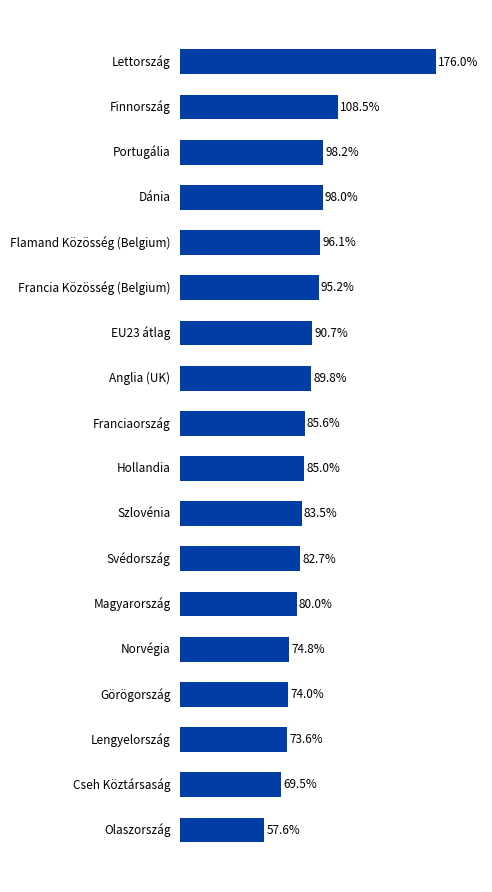

At which label is the value closest to 116?

Finnország